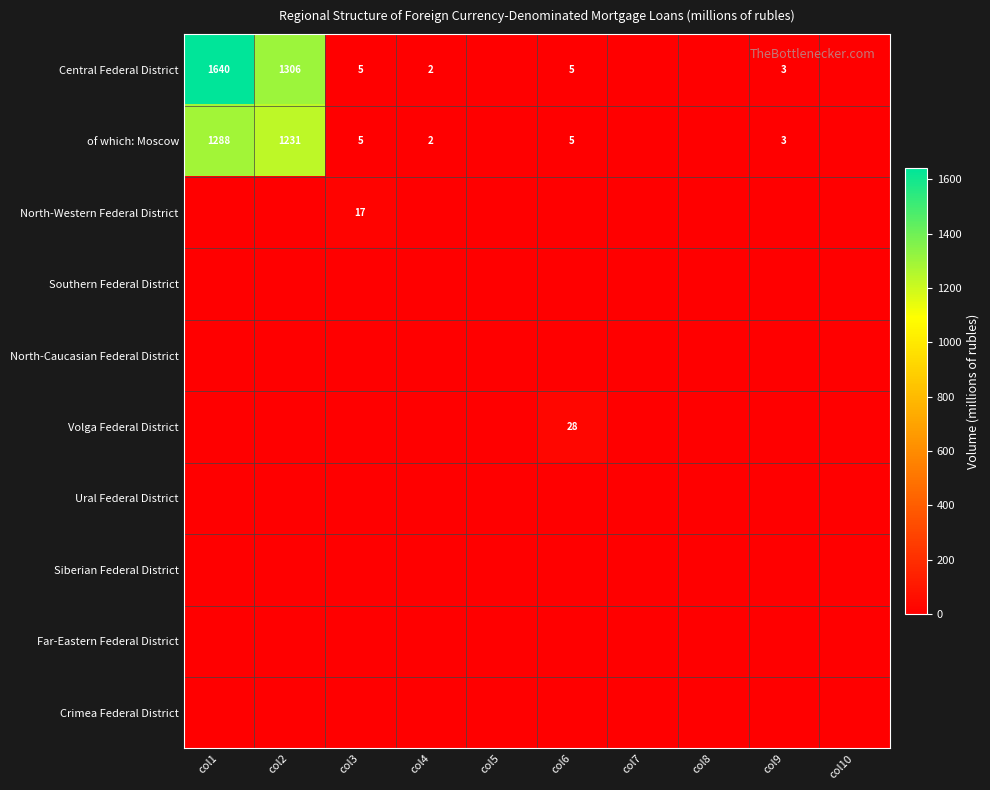

What is the difference between the of which: Moscow values at col1 and col6?

1283